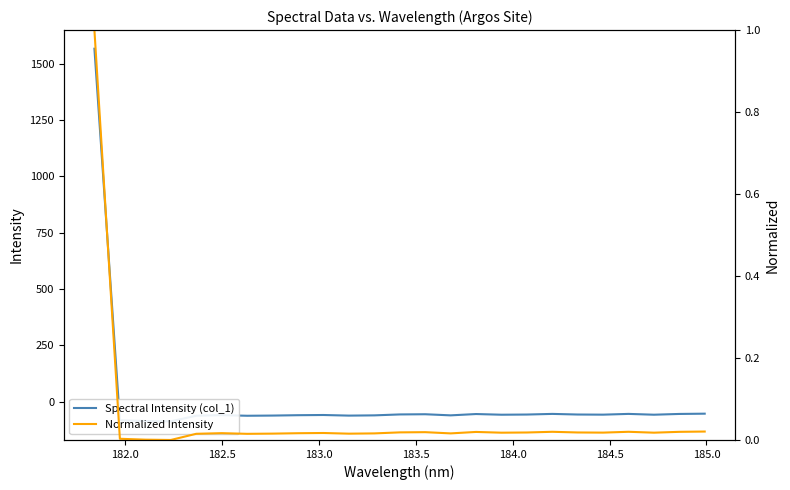

Is it true that Normalized Intensity equals 0.0 at 12?

False